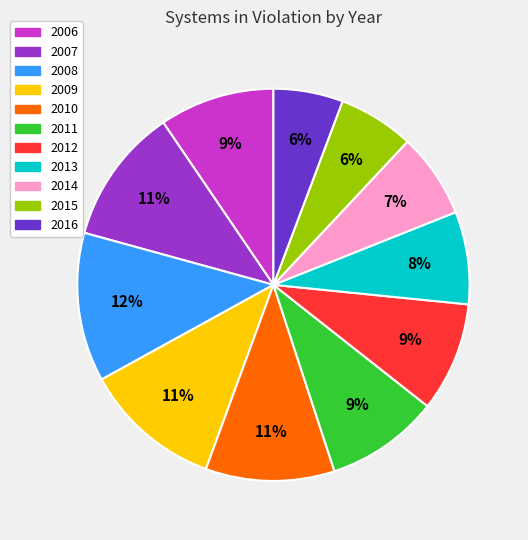

Is 2008 the majority of the pie?

No